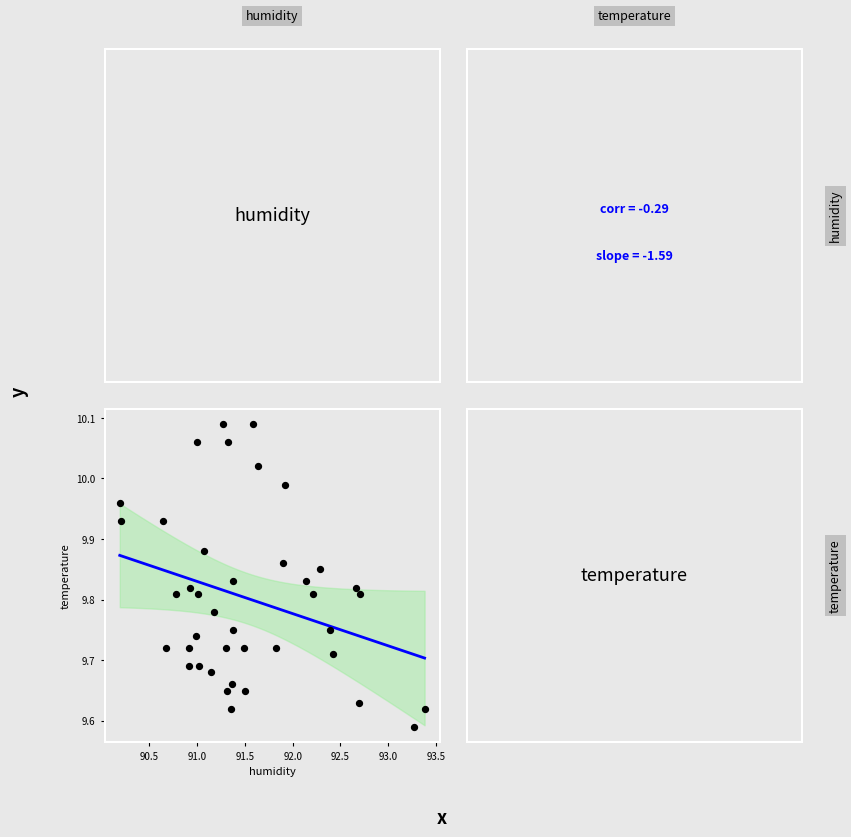

What is the range of Y values (max minus min)?

0.5